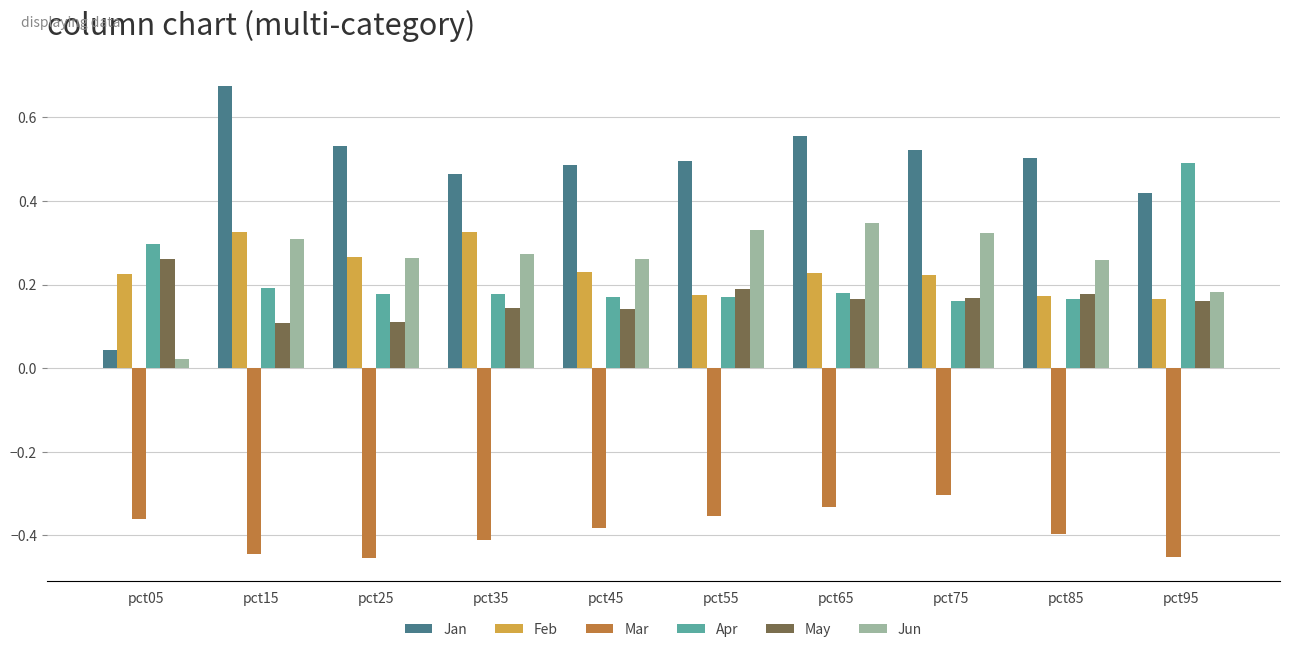

What is the sum of all Apr values?

2.2